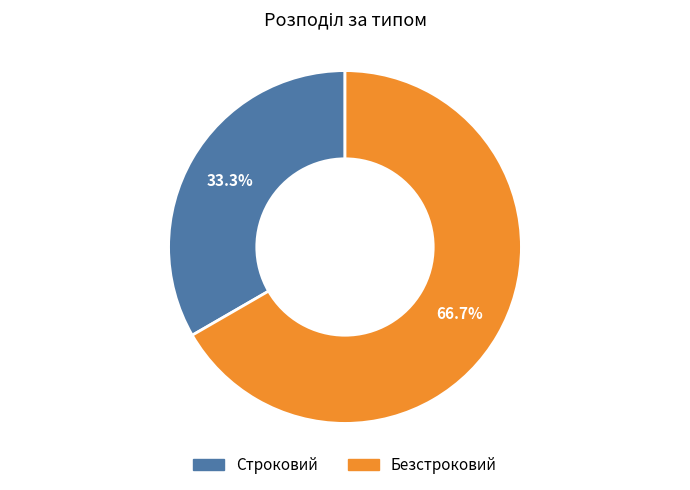

How many slices are in this pie chart?

2